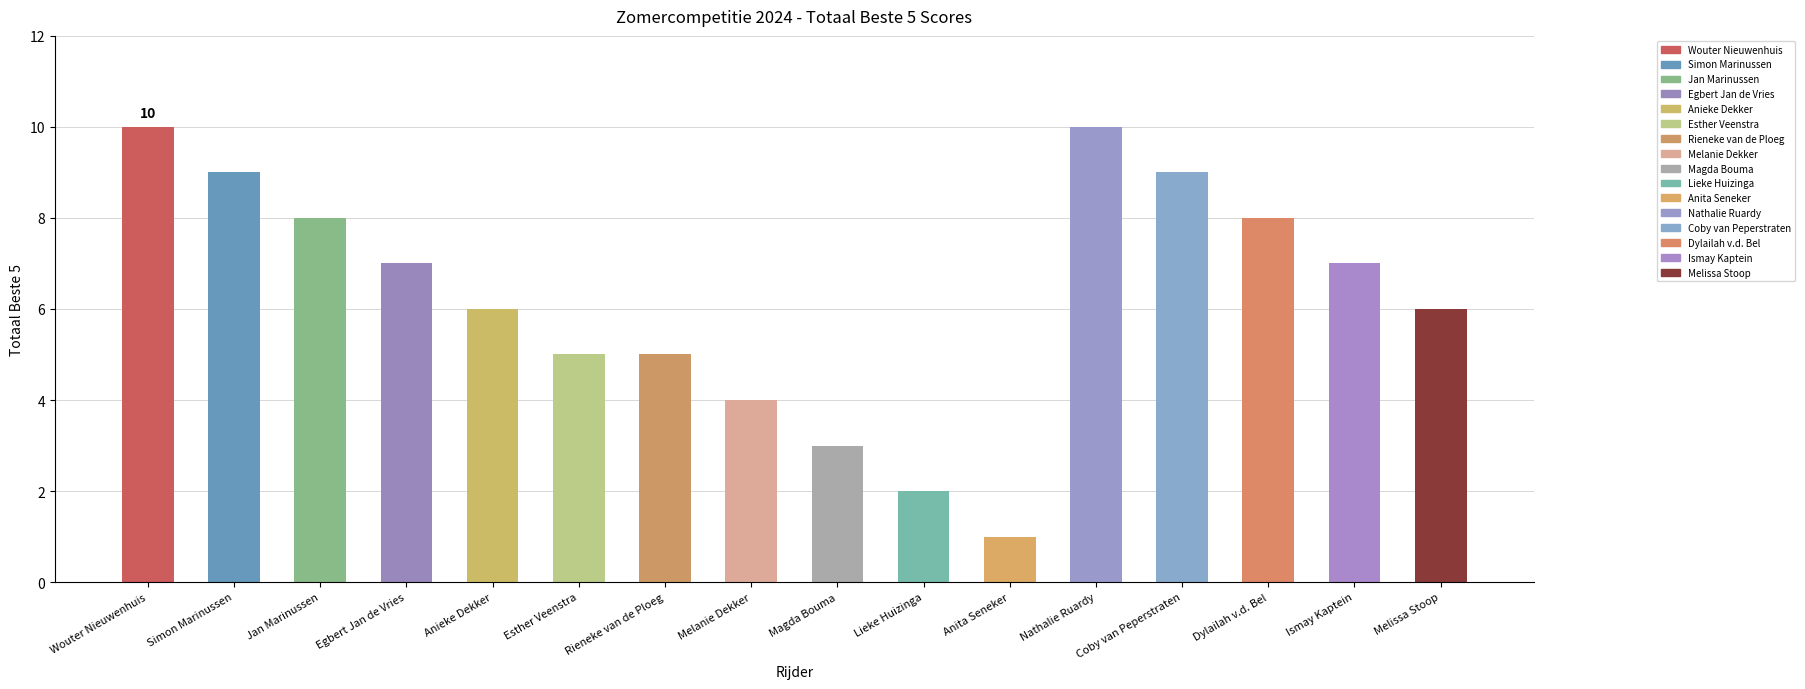

What is the label of the 11th bar from the right?

Esther Veenstra